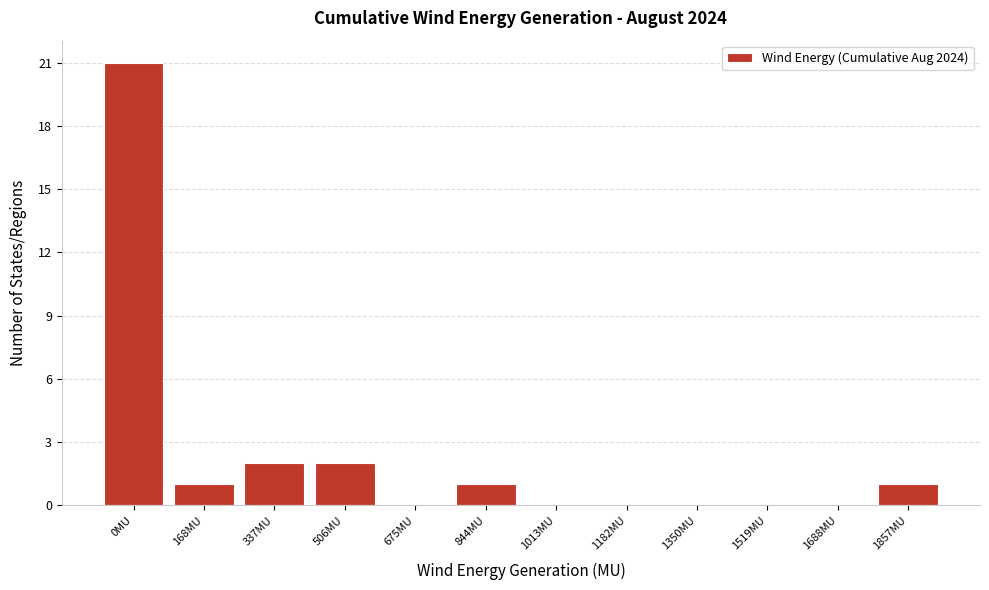

Reading right to left, what are all the values shown in this chart?

1857MU=1	1688MU=0	1519MU=0	1350MU=0	1182MU=0	1013MU=0	844MU=1	675MU=0	506MU=2	337MU=2	168MU=1	0MU=21